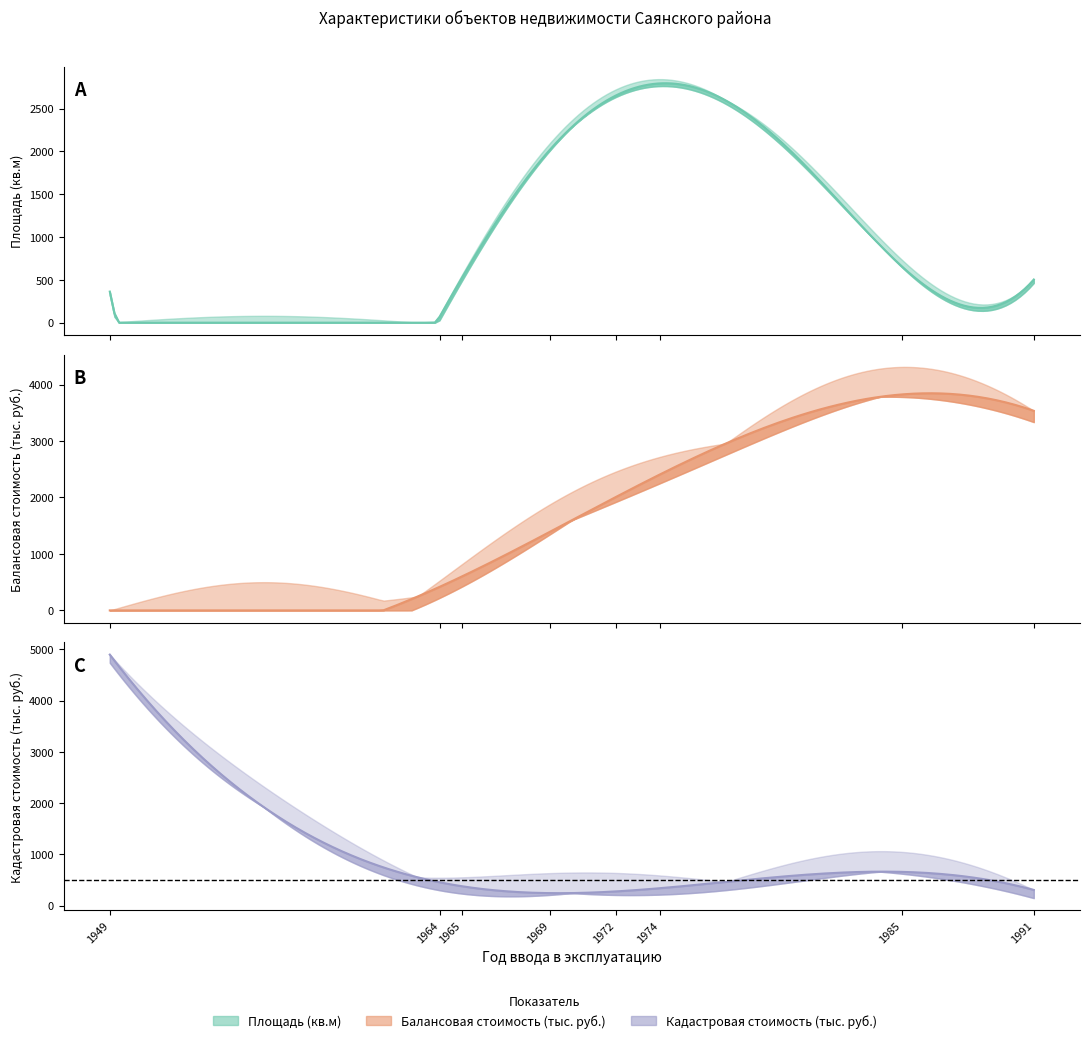

True or false: Площадь (кв.м) and Балансовая стоимость (тыс. руб.) cross at least once.

True